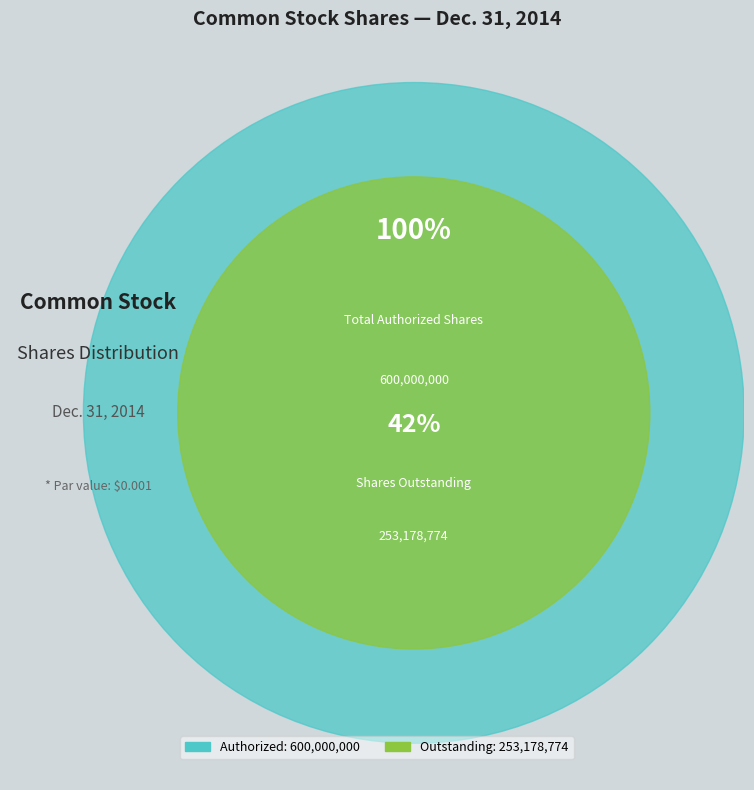

What percentage do Common stock, shares authorized and Common stock, shares outstanding together represent?

100.0%